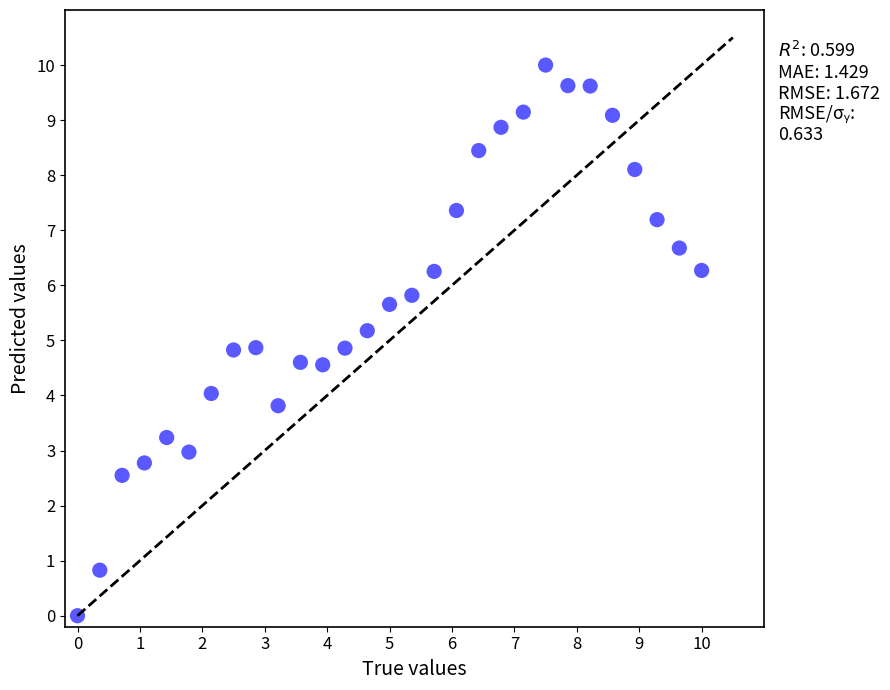

What is the range of Y values (max minus min)?

10.0